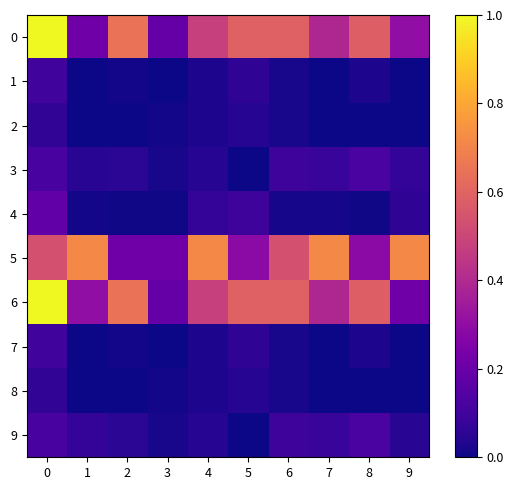

Count the number of categories in the chart.

10